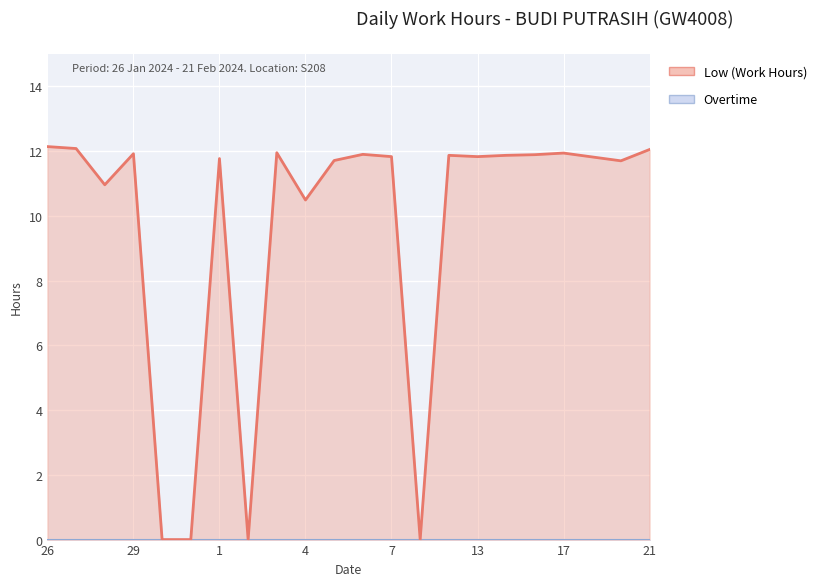

How many data points are above 11?

16